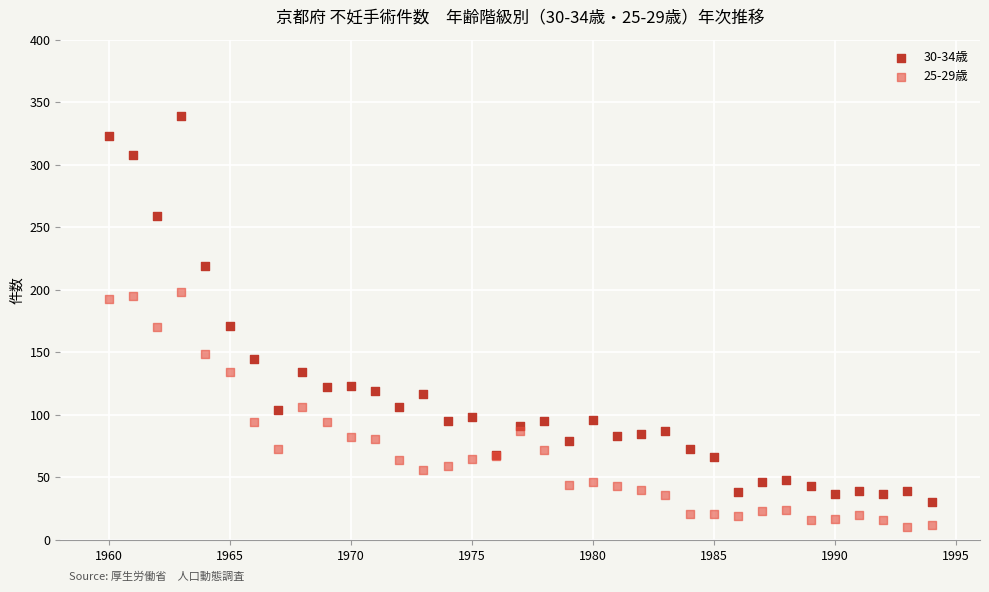

Which series contains the lowest Y value?

25-29歳